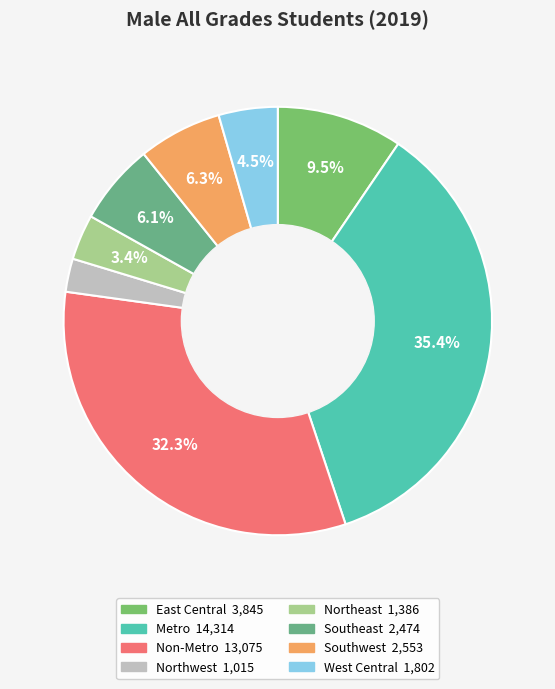

Is it true that Northeast is 12% of the pie?

False